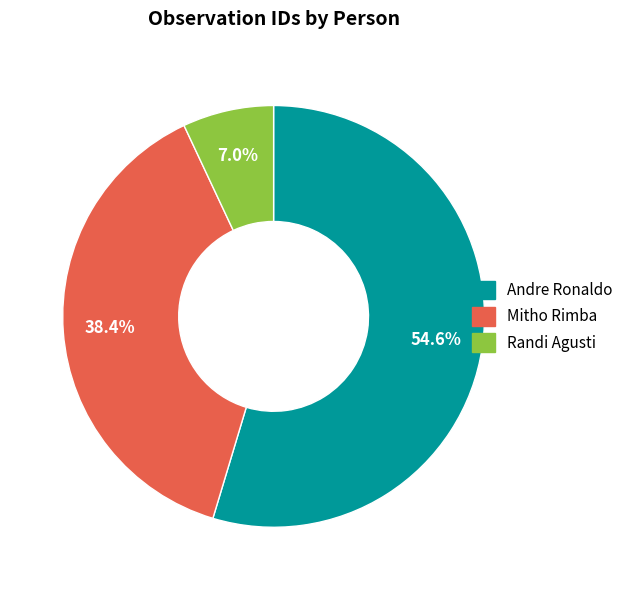

True or false: Mitho Rimba accounts for 28% of the total.

False